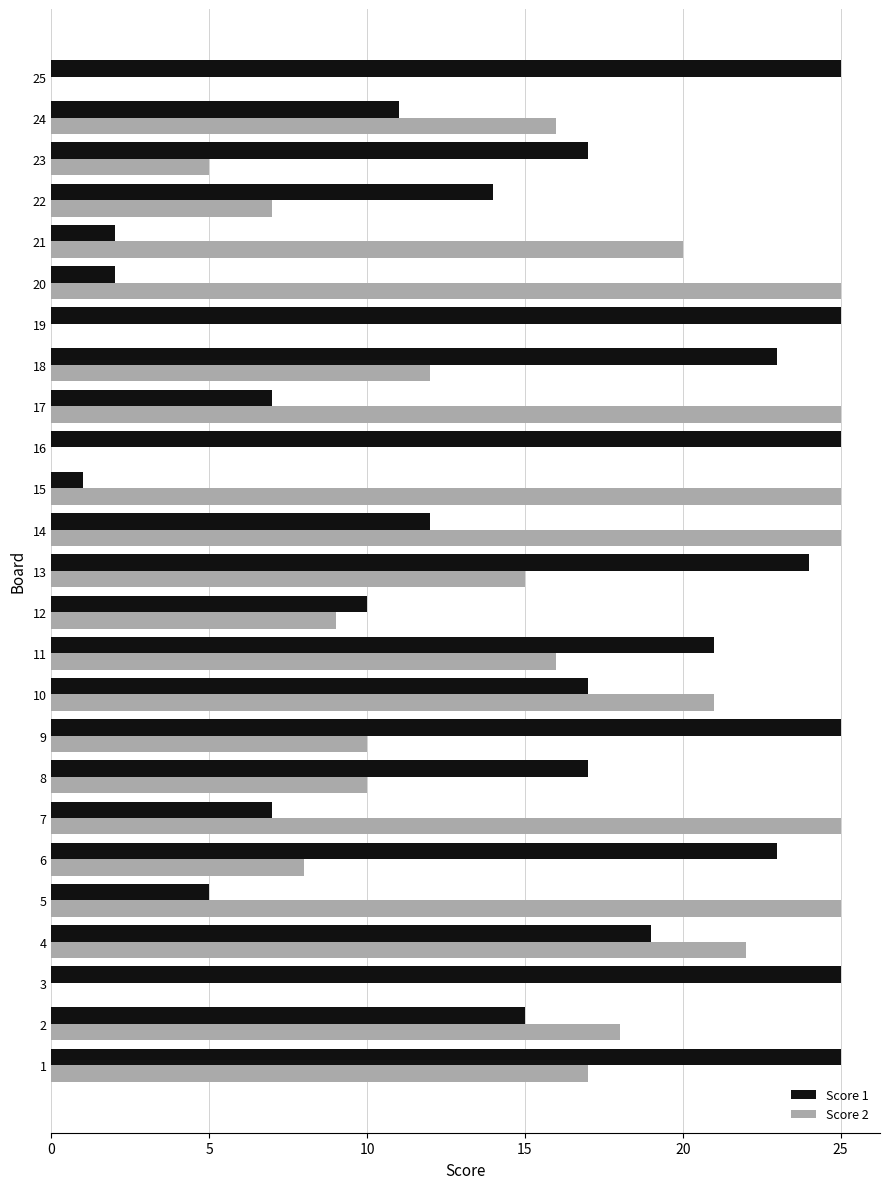

True or false: Score 2 has a value of 22 at 4.

True